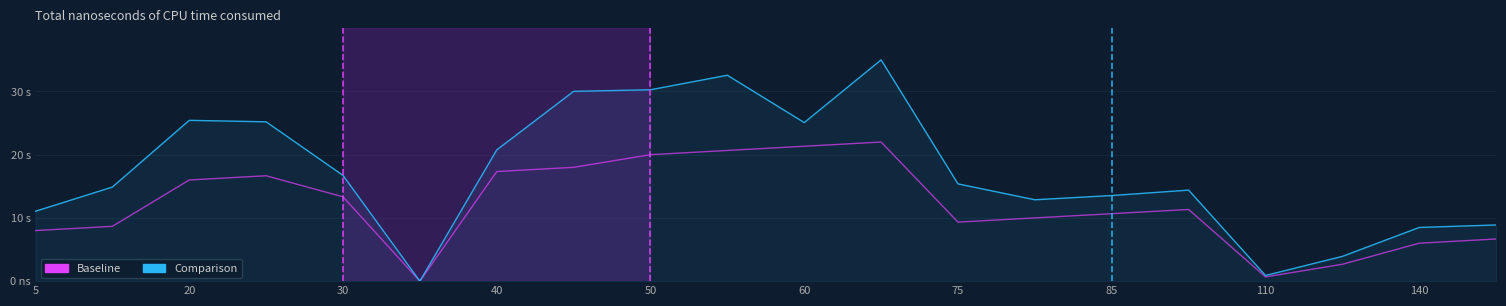

What is the value of the Baseline point at the 5th from the left?

13.3